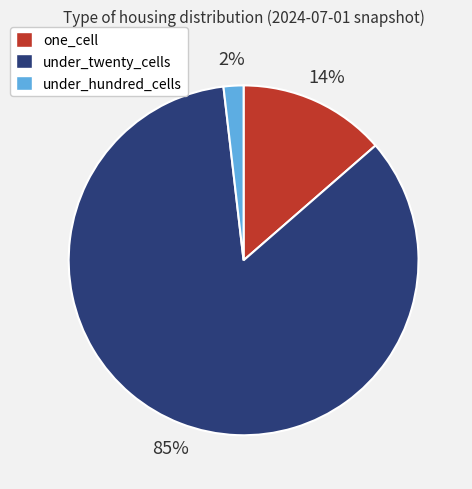

Which has a higher value, one_cell or under_twenty_cells?

under_twenty_cells